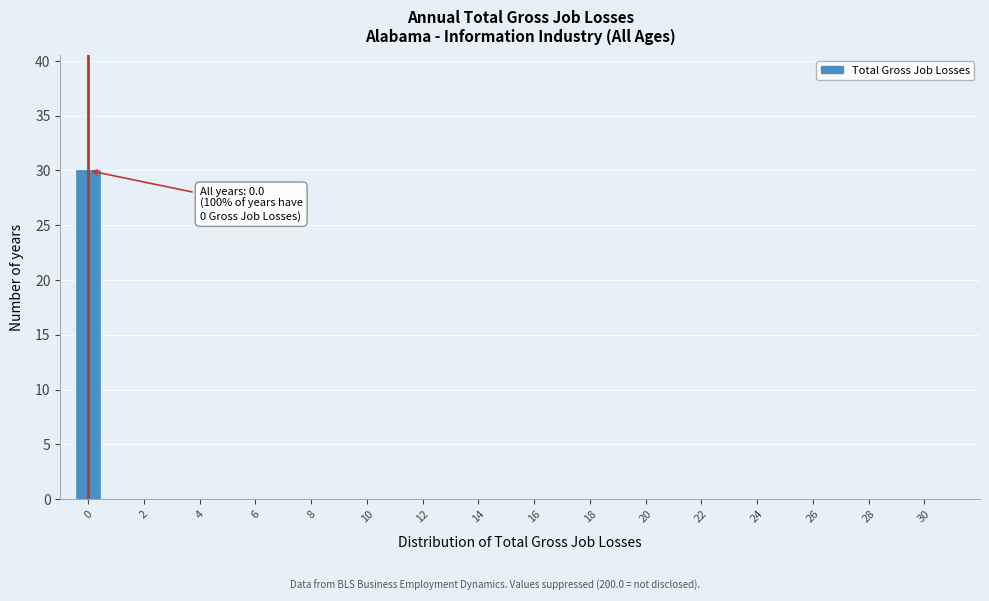

Which range on the x-axis has the tallest bar?

-0.5 to 0.5